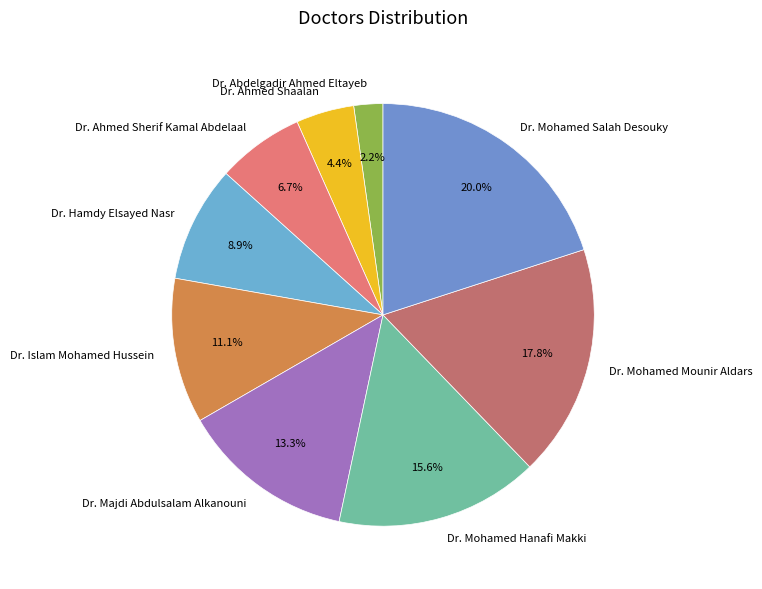

To the nearest percent, what percentage of the pie is Dr. Majdi Abdulsalam Alkanouni?

13%